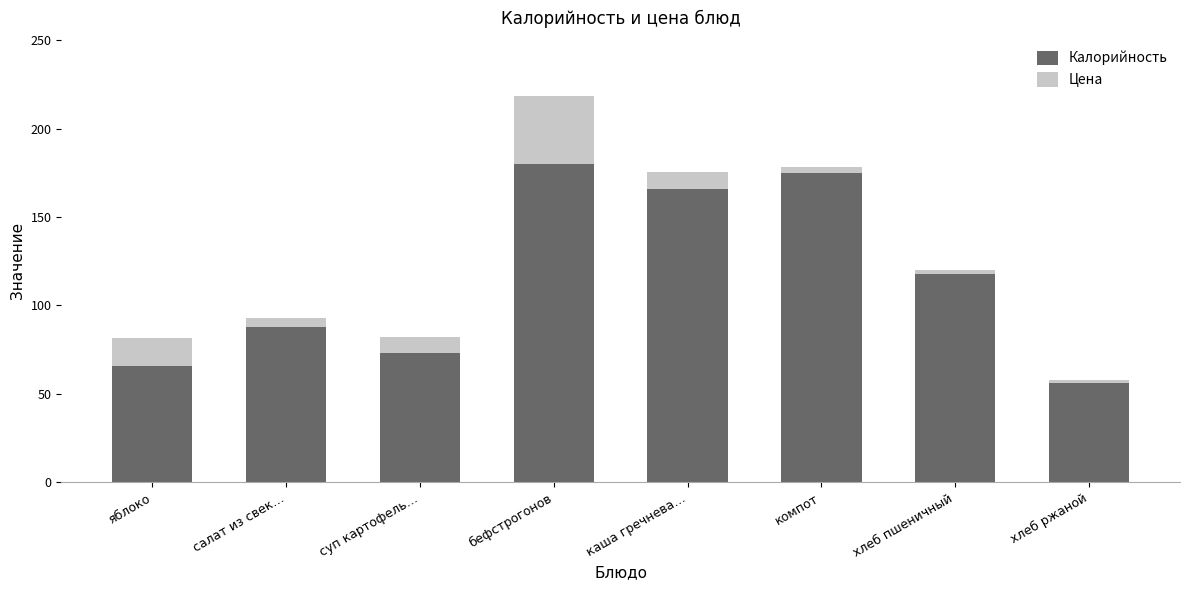

Reading left to right, transcribe the values for Калорийность.

яблоко=65.8	салат из свек…=88.0	суп картофель…=73.0	бефстрогонов=180.0	каша гречнева…=166.0	компот=175.0	хлеб пшеничный=118.0	хлеб ржаной=56.0